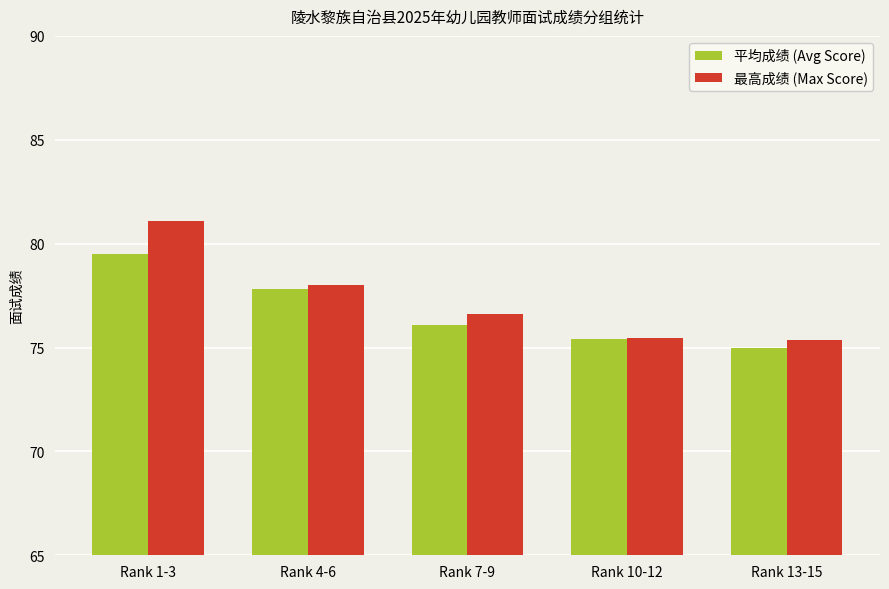

At which category does the chart reach its minimum across all series?

Rank 13-15